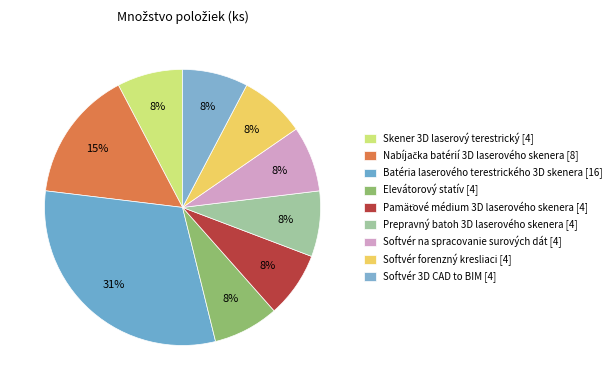

Which has a higher value, Skener 3D laserový terestrický [4] or Softvér na spracovanie surových dát [4]?

Skener 3D laserový terestrický [4]